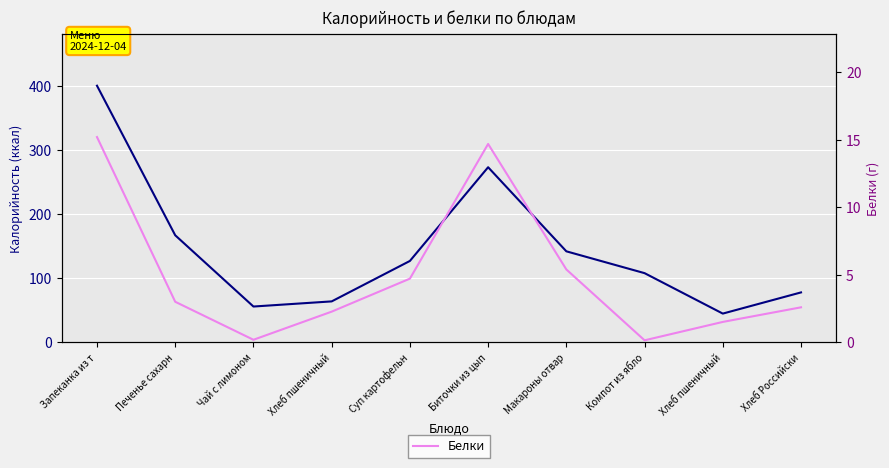

What is the smallest value displayed?

0.2